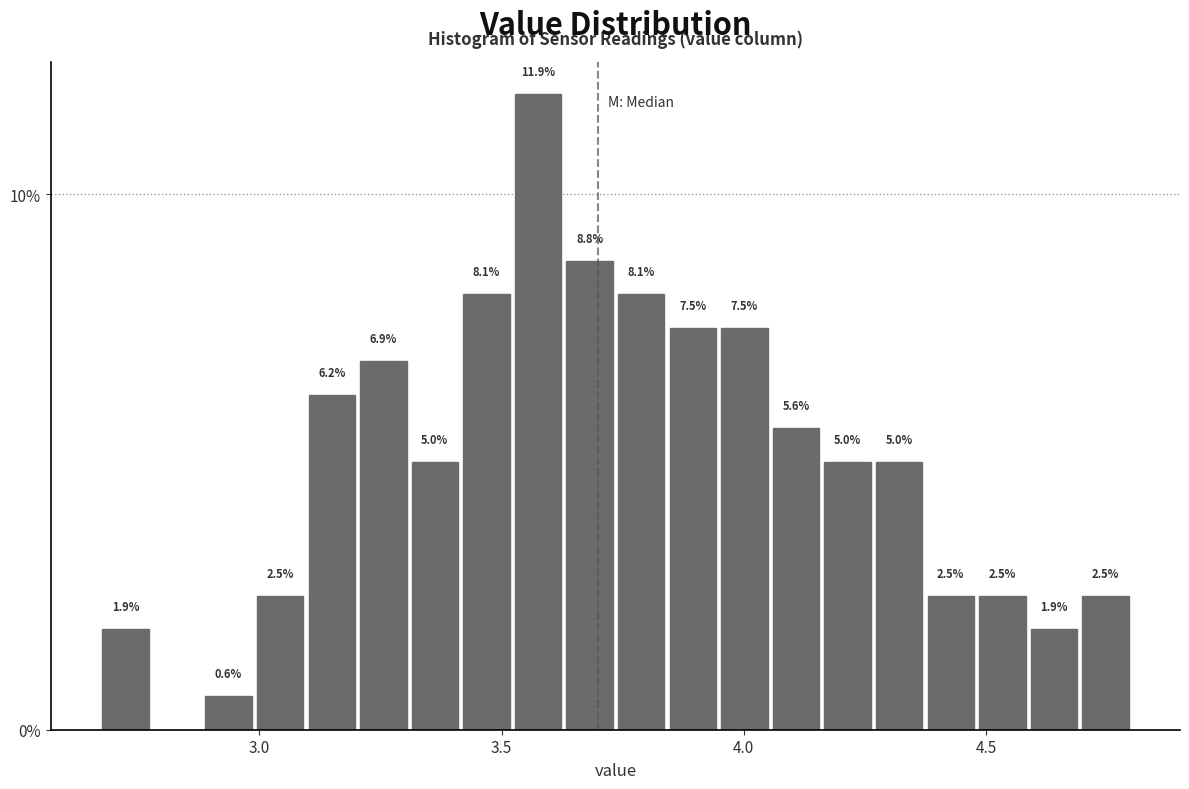

Around what value on the x-axis is the tallest bar? Give the approximate position of its centre, as read against the axis.

3.60